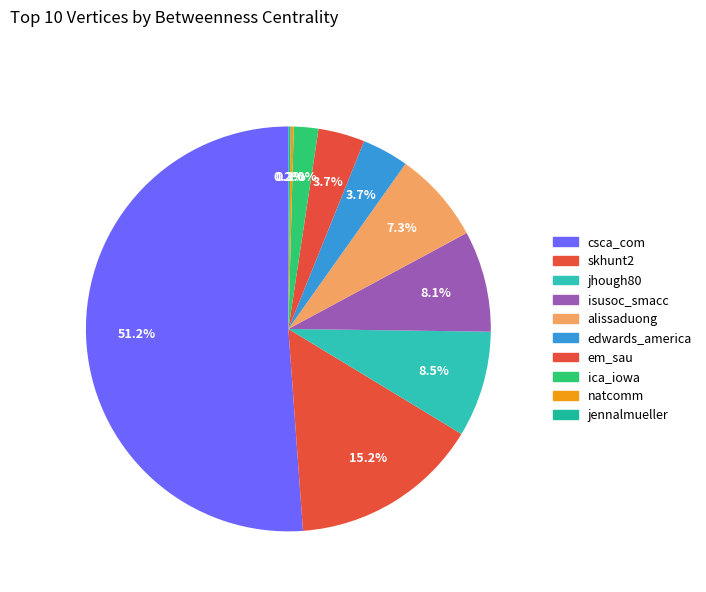

The isusoc_smacc slice represents 1% of the pie. True or false?

False